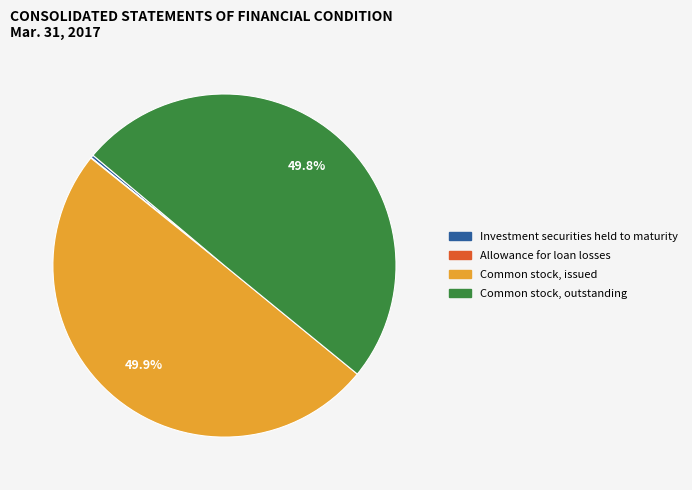

Rank the categories by value from lowest to highest.

Allowance for loan losses, Investment securities held to maturity, Common stock, outstanding, Common stock, issued